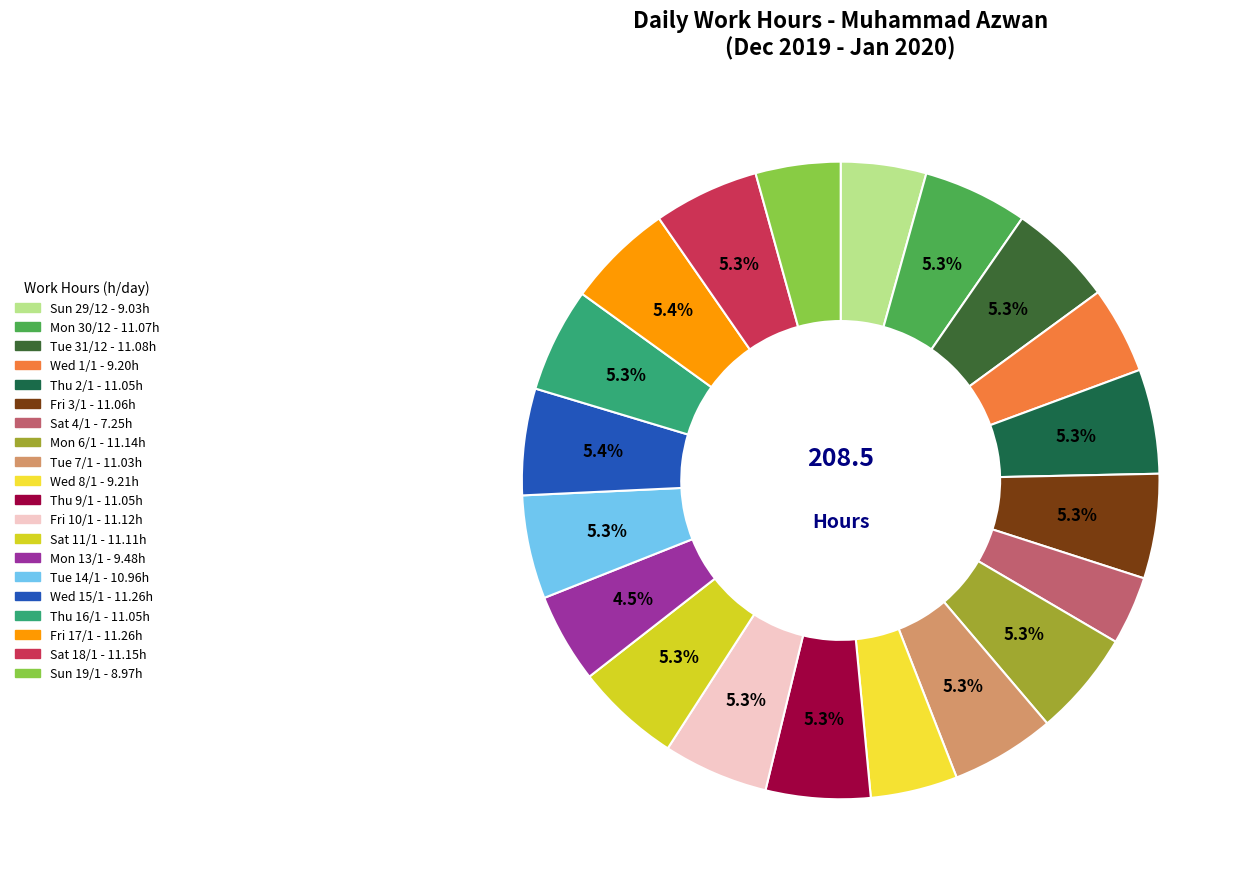

Approximately how many times larger is the value at Thu 9/1 compared to Tue 14/1?

1.0